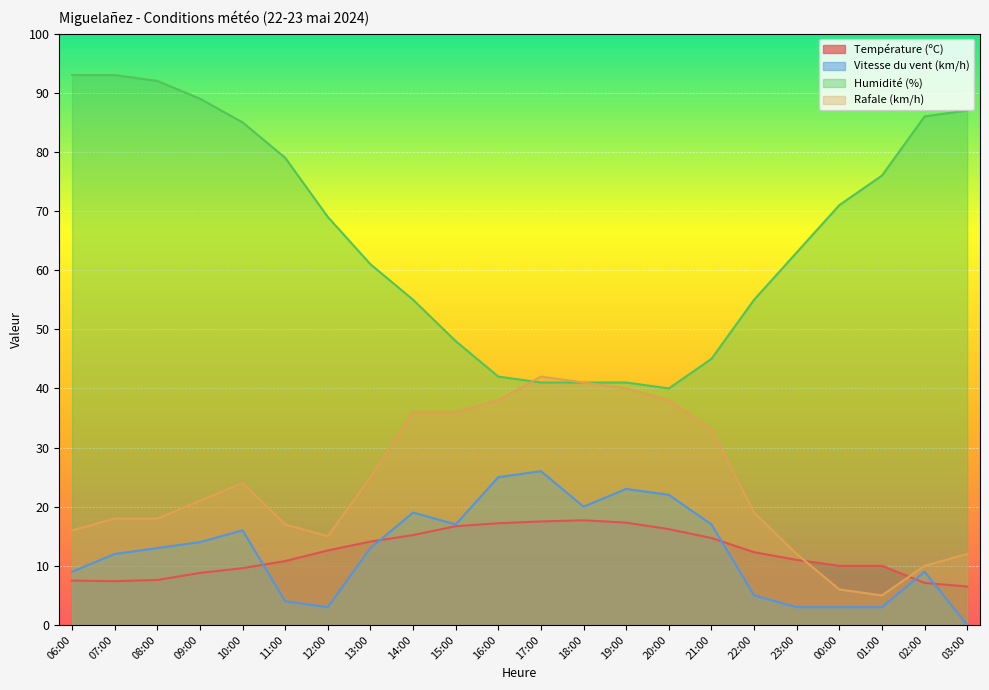

Rank the series by their maximum value, from highest to lowest.

Humidité (%), Rafale (km/h), Vitesse du vent (km/h), Température (ºC)